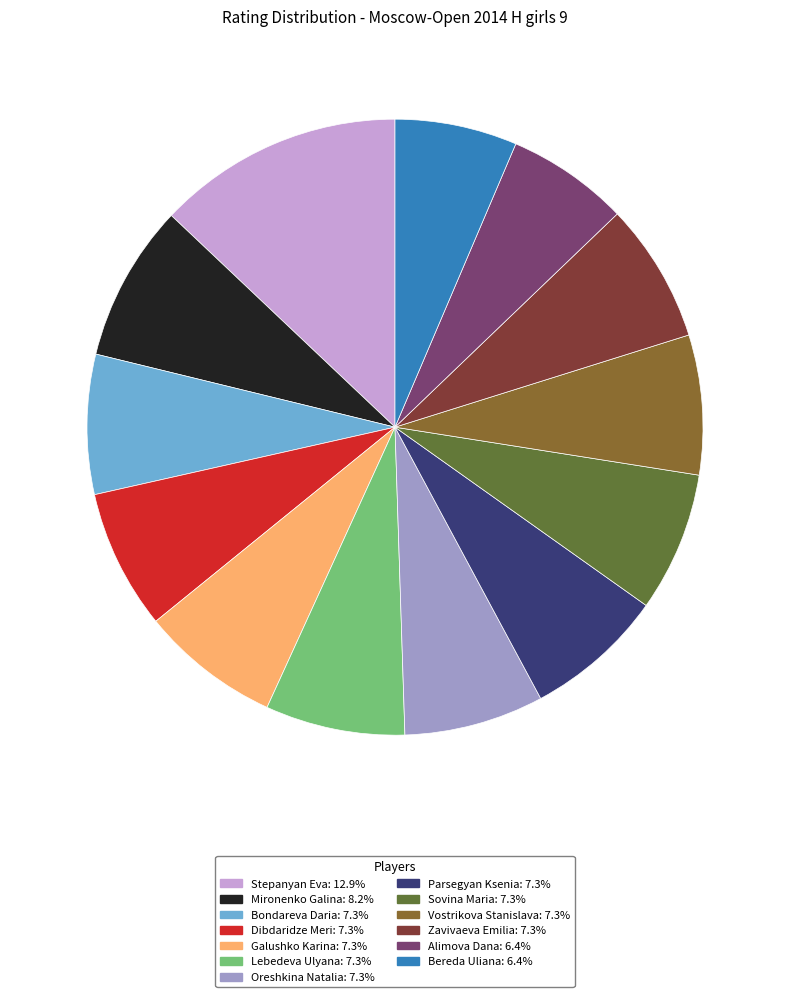

Does any single category account for the majority?

No